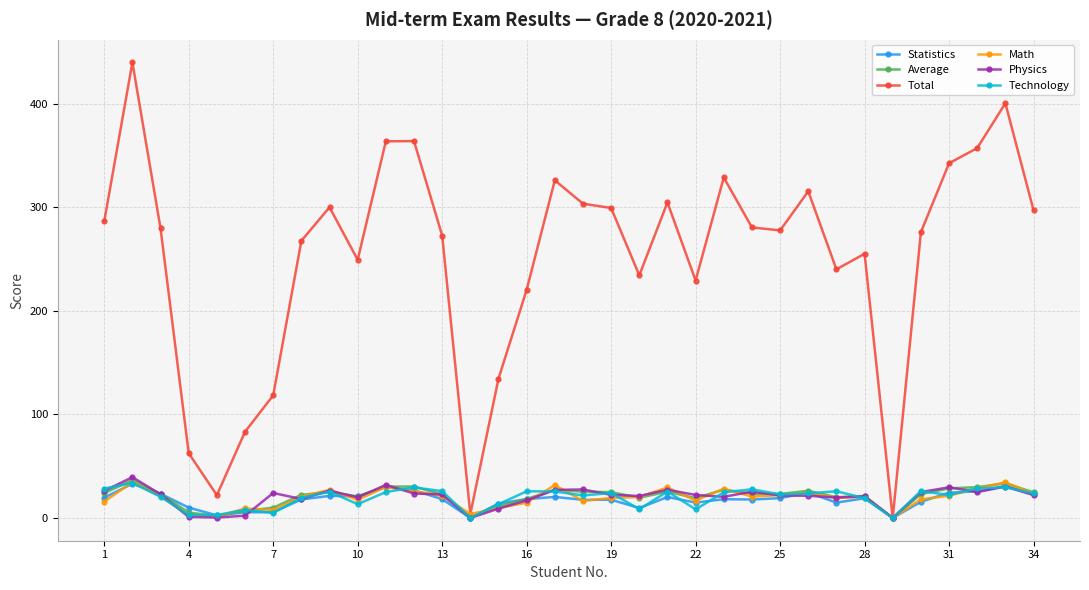

Which series has the largest range (max minus min)?

Total